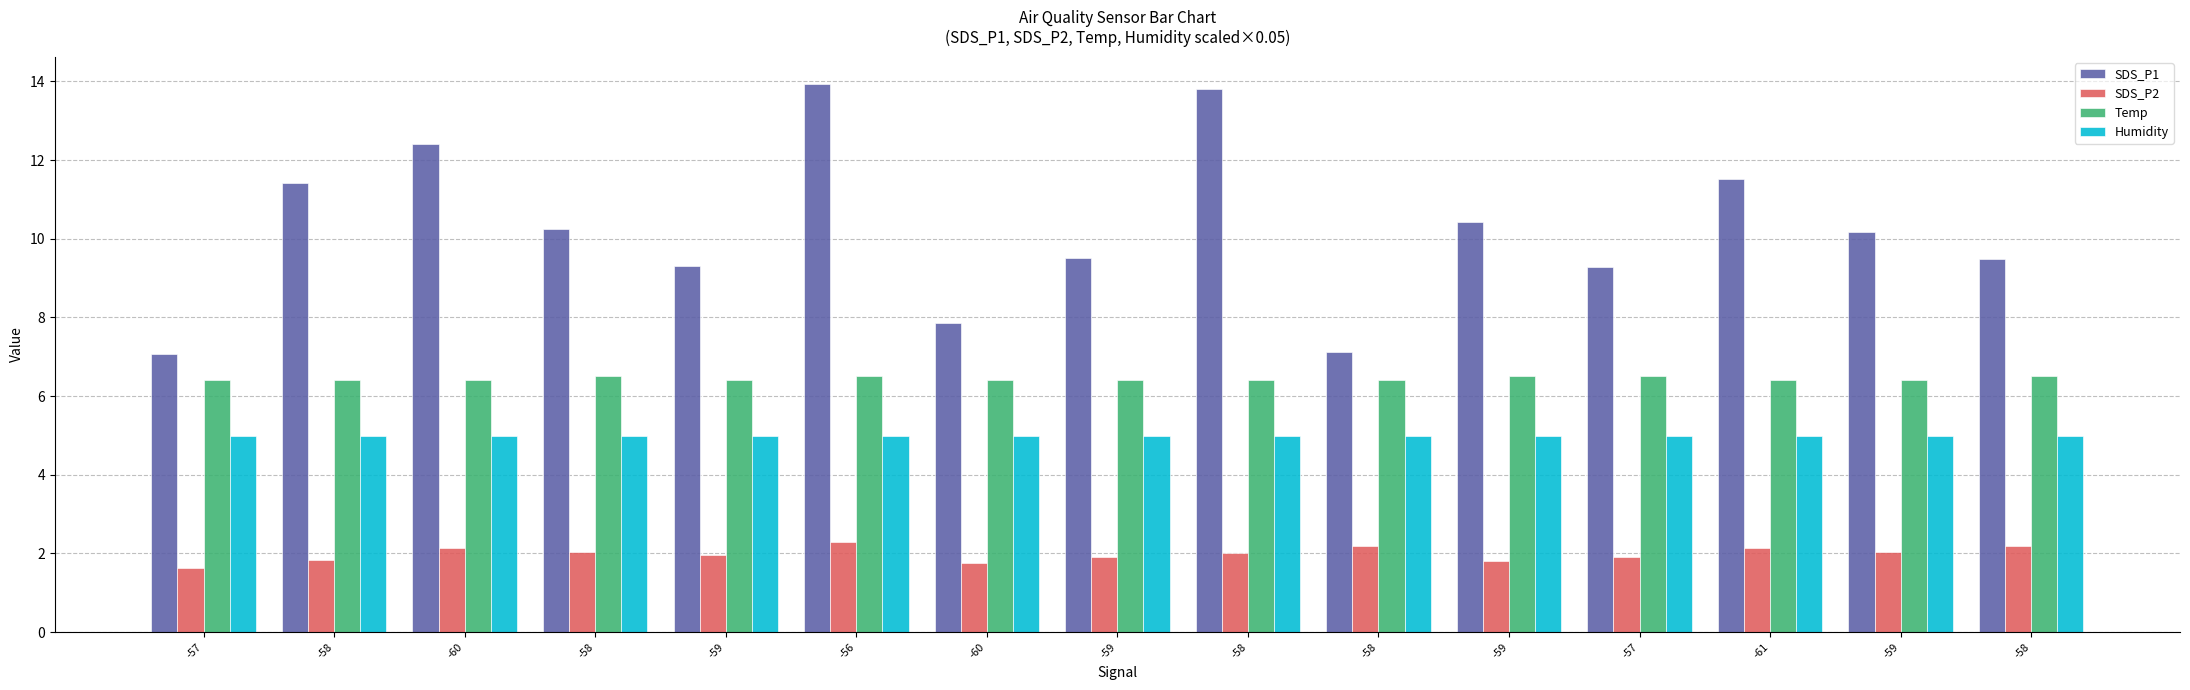

Does the chart contain stacked bars?

No